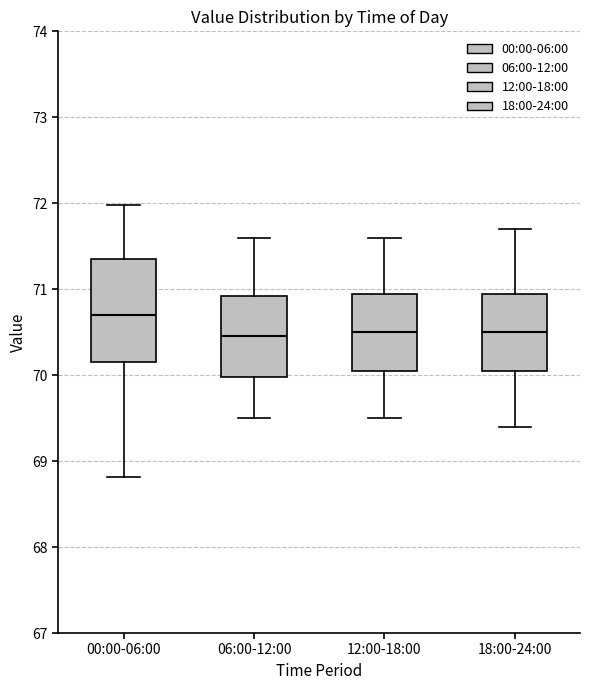

Where is the lower edge of the box for 00:00-06:00 on the y-axis? The values are not printed on the chart, so give them approximately, as read against the axis.

70.1